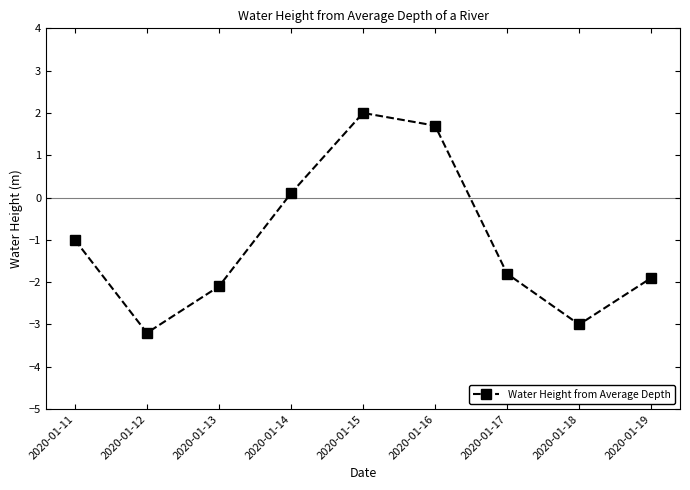

True or false: there are more than 0 points higher than both neighbors.

True